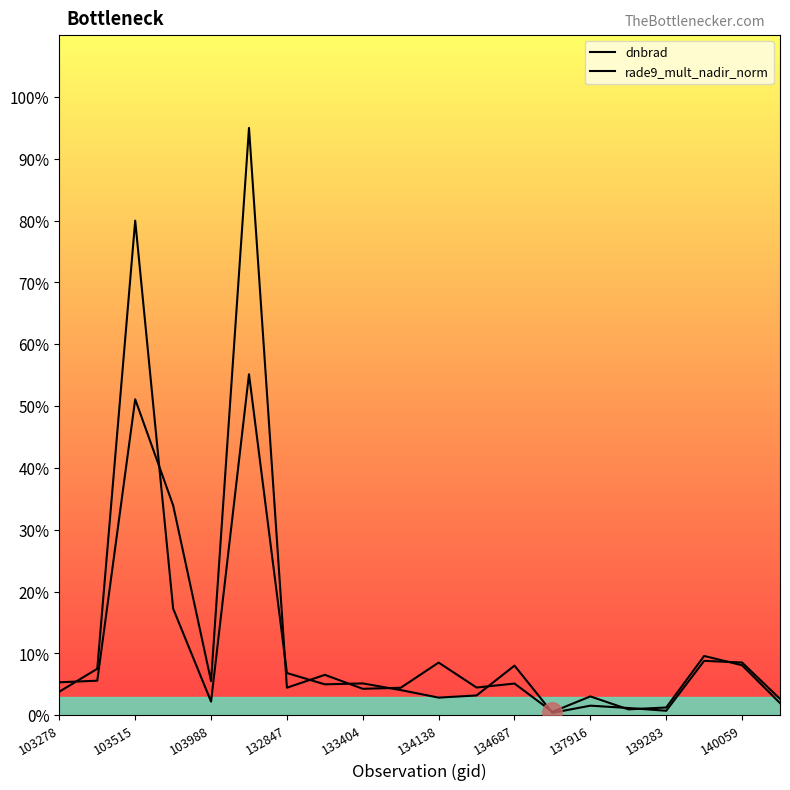

Between which two adjacent categories do rade9_mult_nadir_norm and dnbrad first intersect?

103278 and 103515